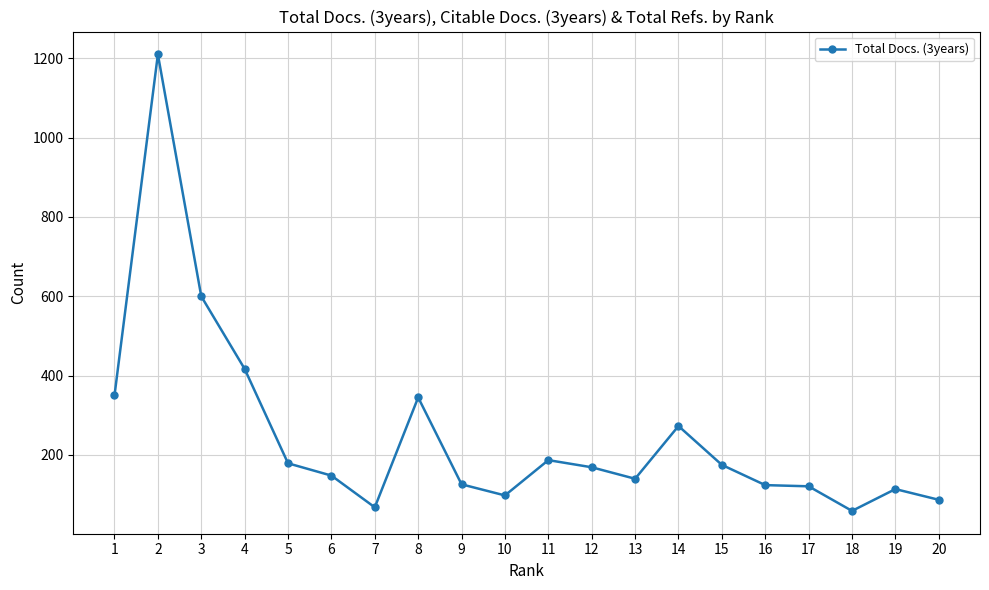

What is the value of the 7th point from the left?

68